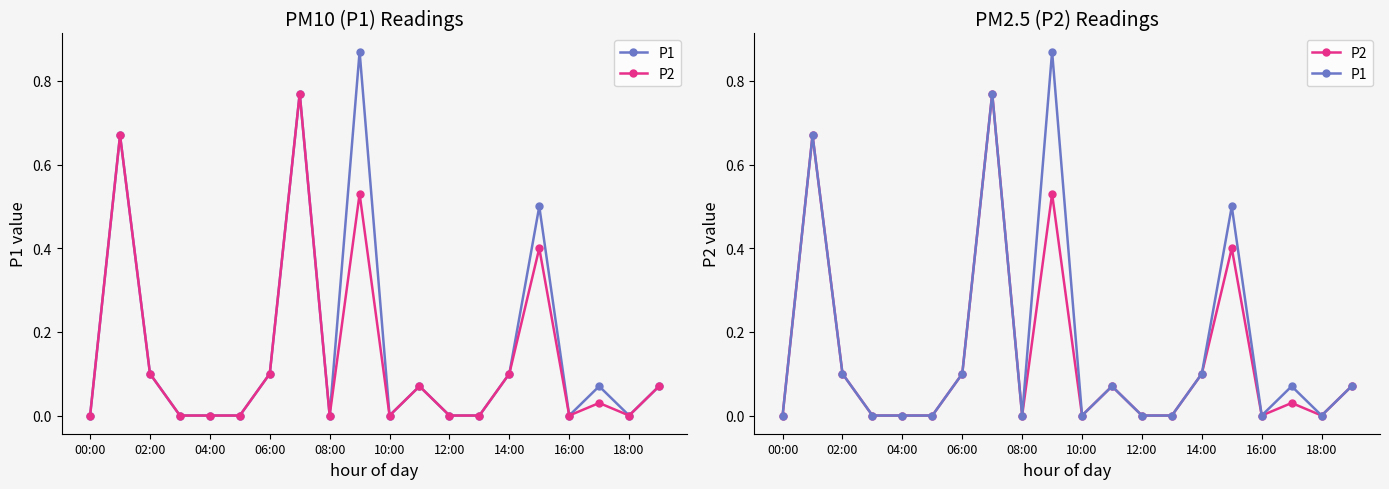

True or false: P1 has more than 2 points higher than both neighbors.

True